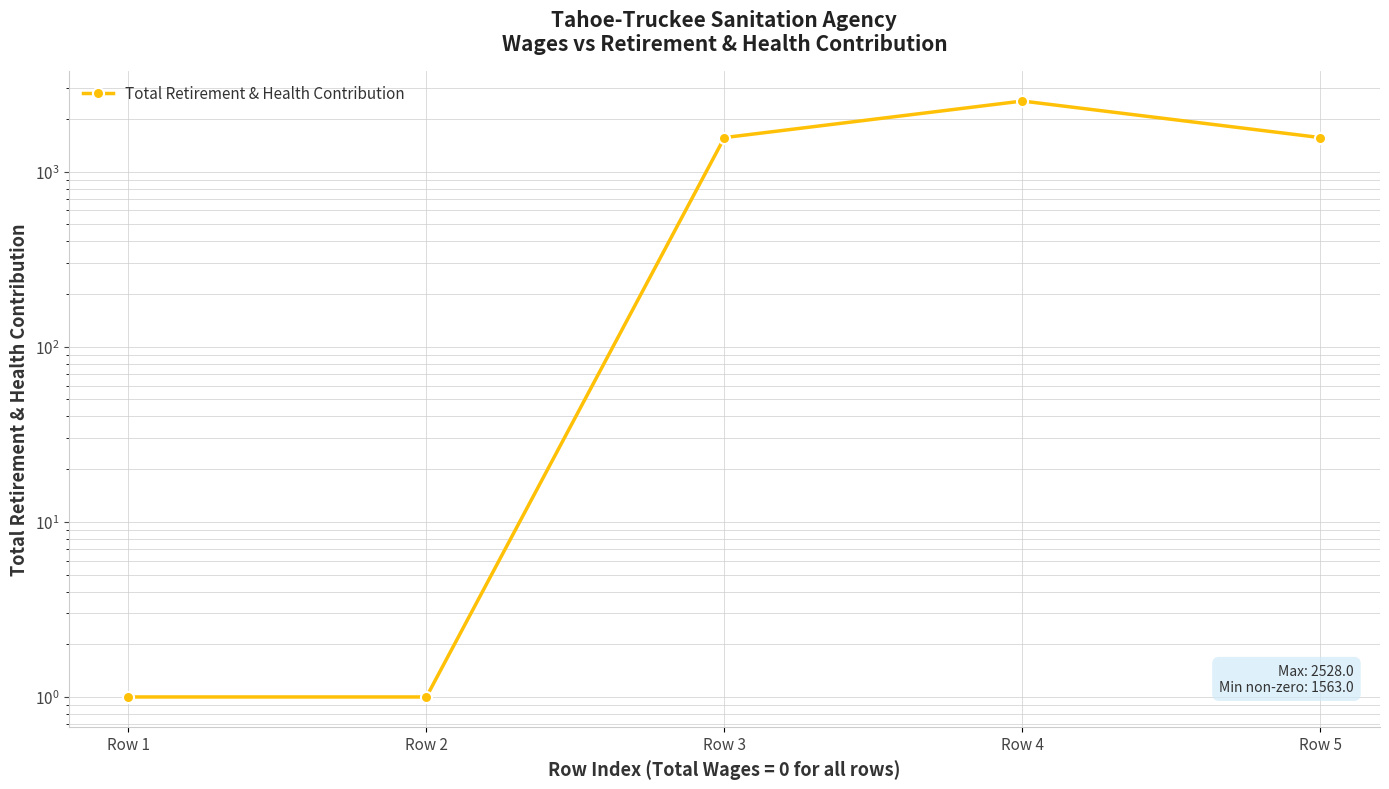

How many values are below 1563?

2